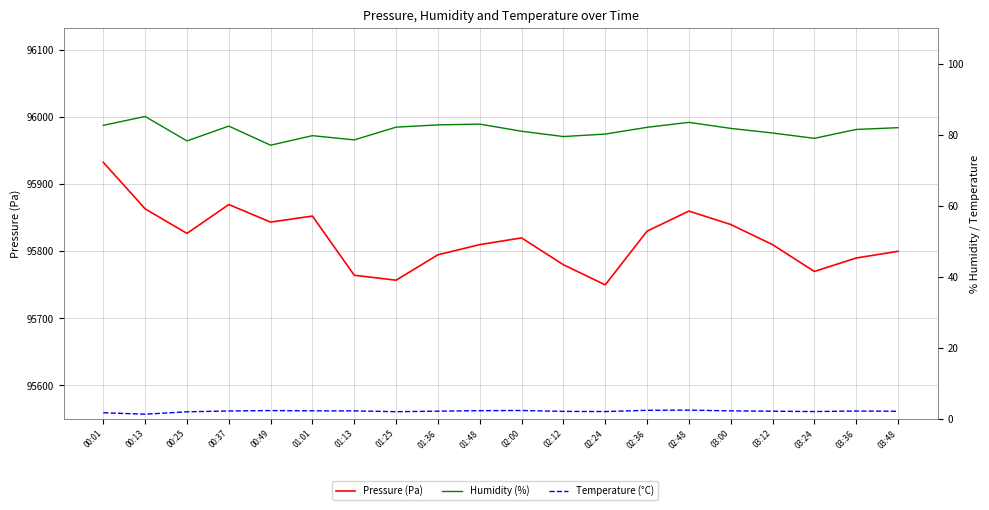

List the series in order of their peak value, highest first.

Pressure (Pa), Humidity (%), Temperature (°C)